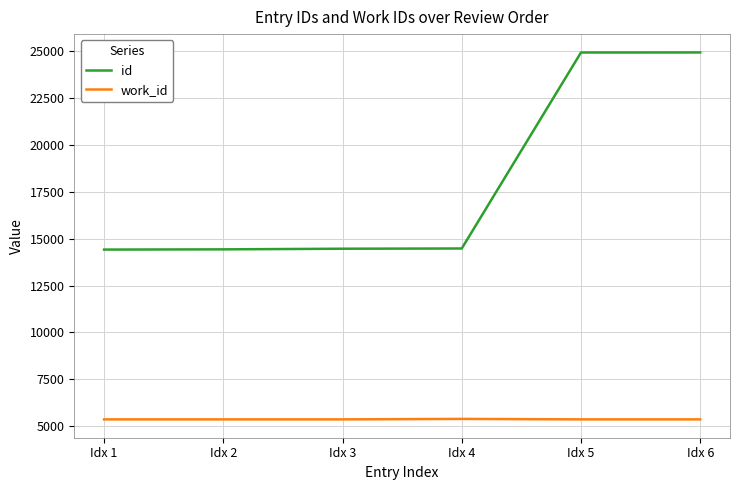

Rank the series by their maximum value, from highest to lowest.

id, work_id